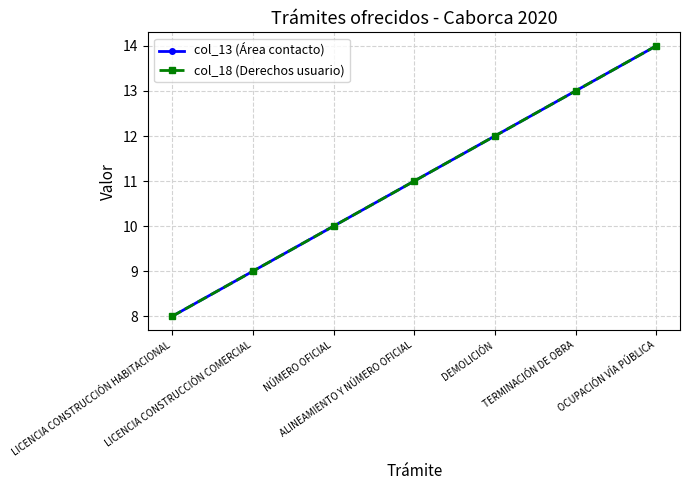

What is the value of the col_18 (Derechos usuario) point at the 5th from the left?

12